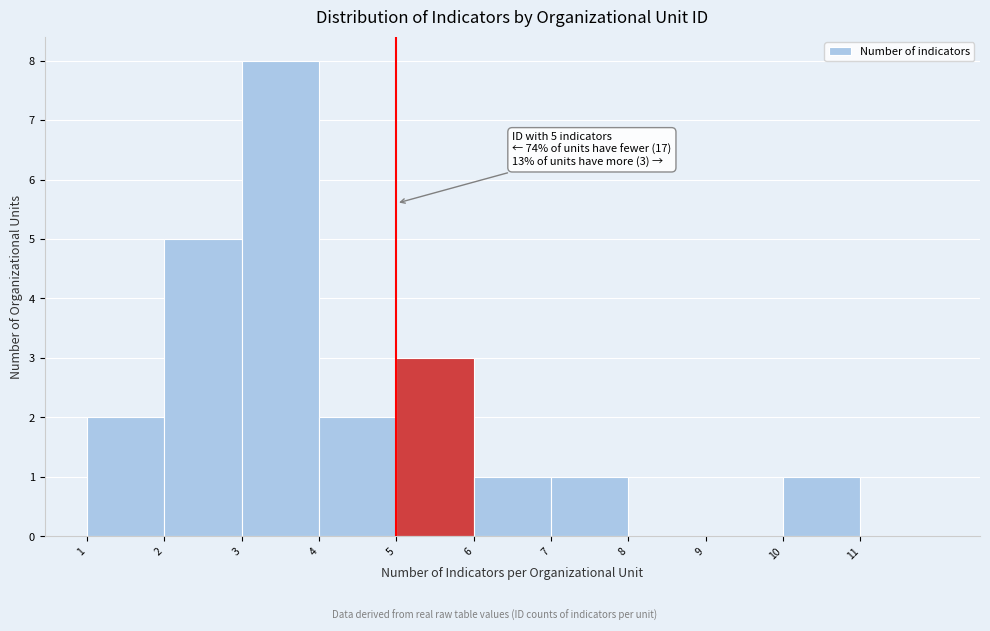

Which range on the x-axis has the tallest bar?

3 to 4